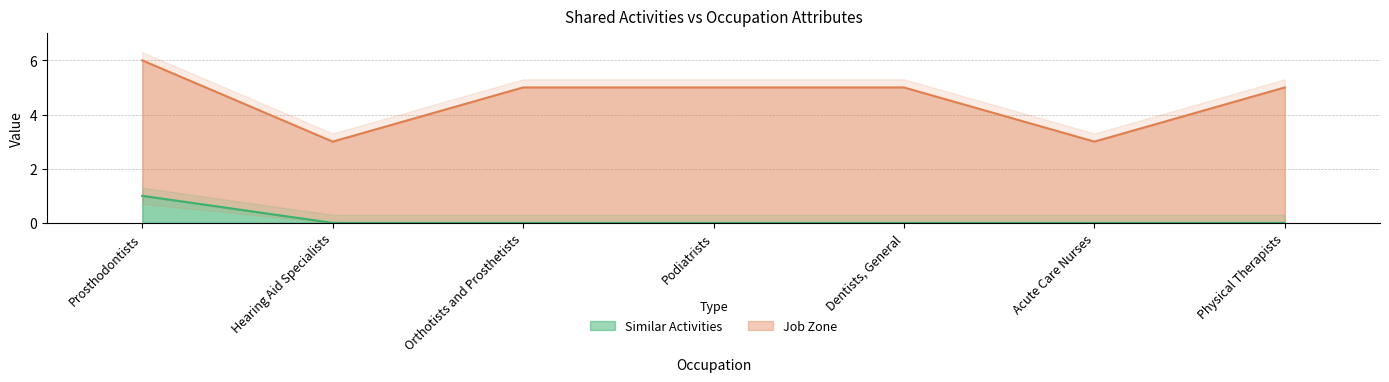

Is it true that the value at Hearing Aid Specialists is 0?

False